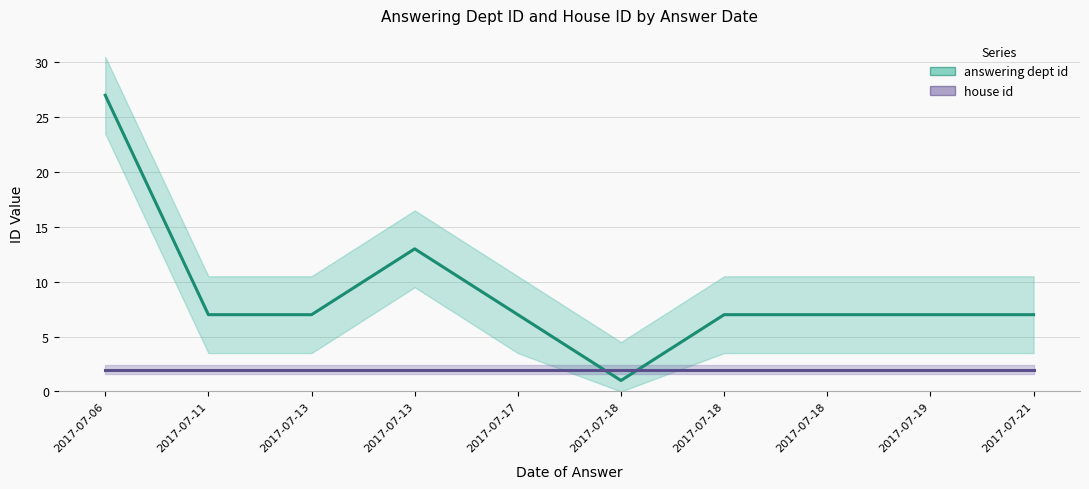

What is the value of the house id point at the 2nd from the left?

2